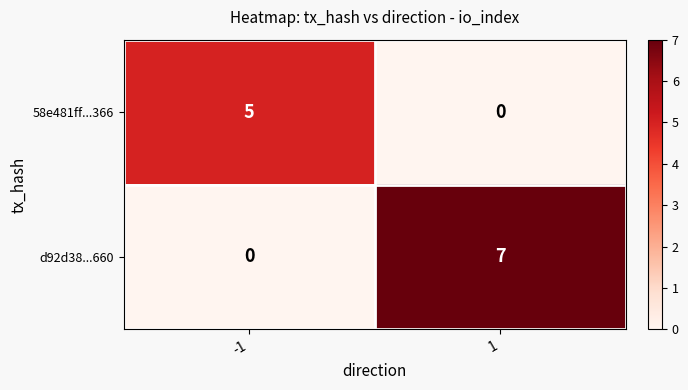

What is the total value across all series at 1?

7